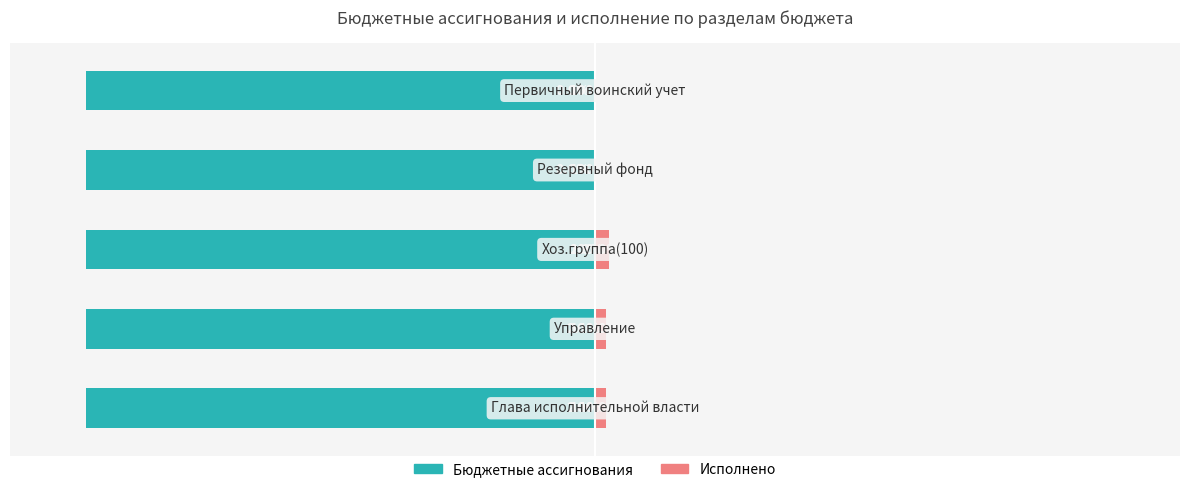

What is the greatest value displayed?

2.8